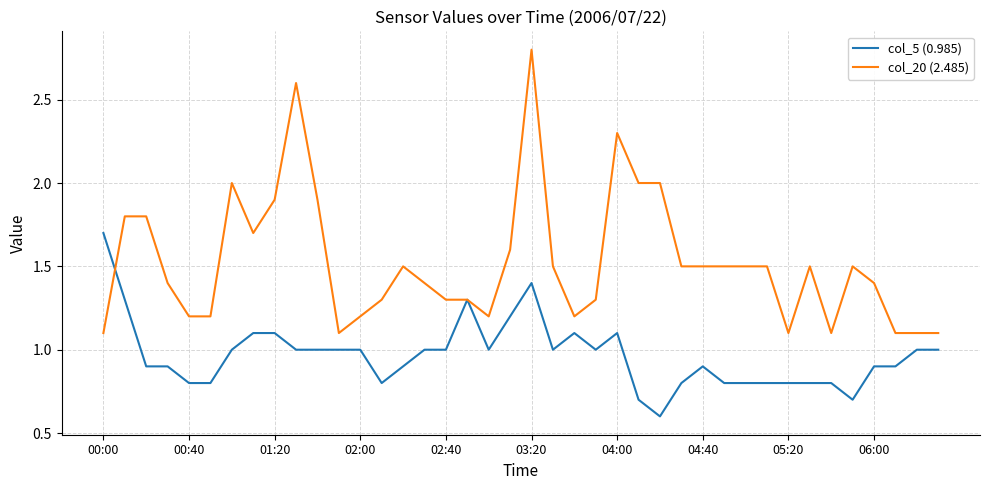

Rank the series by their average value, from highest to lowest.

col_20 (2.485), col_5 (0.985)